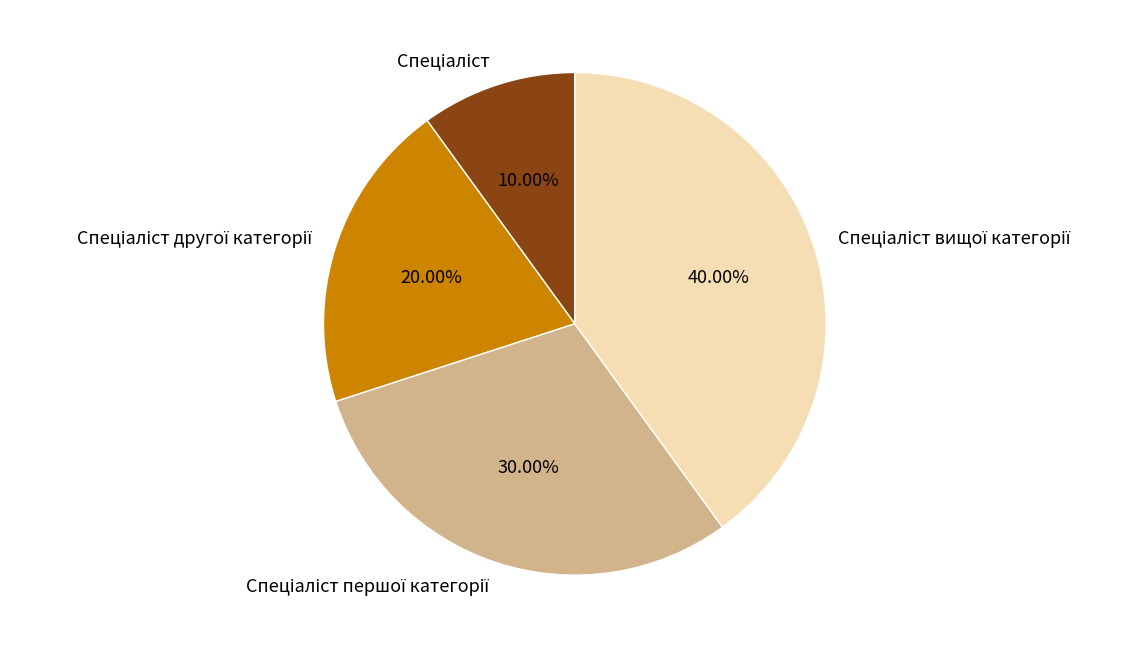

Is there any slice that represents more than half of the pie?

No